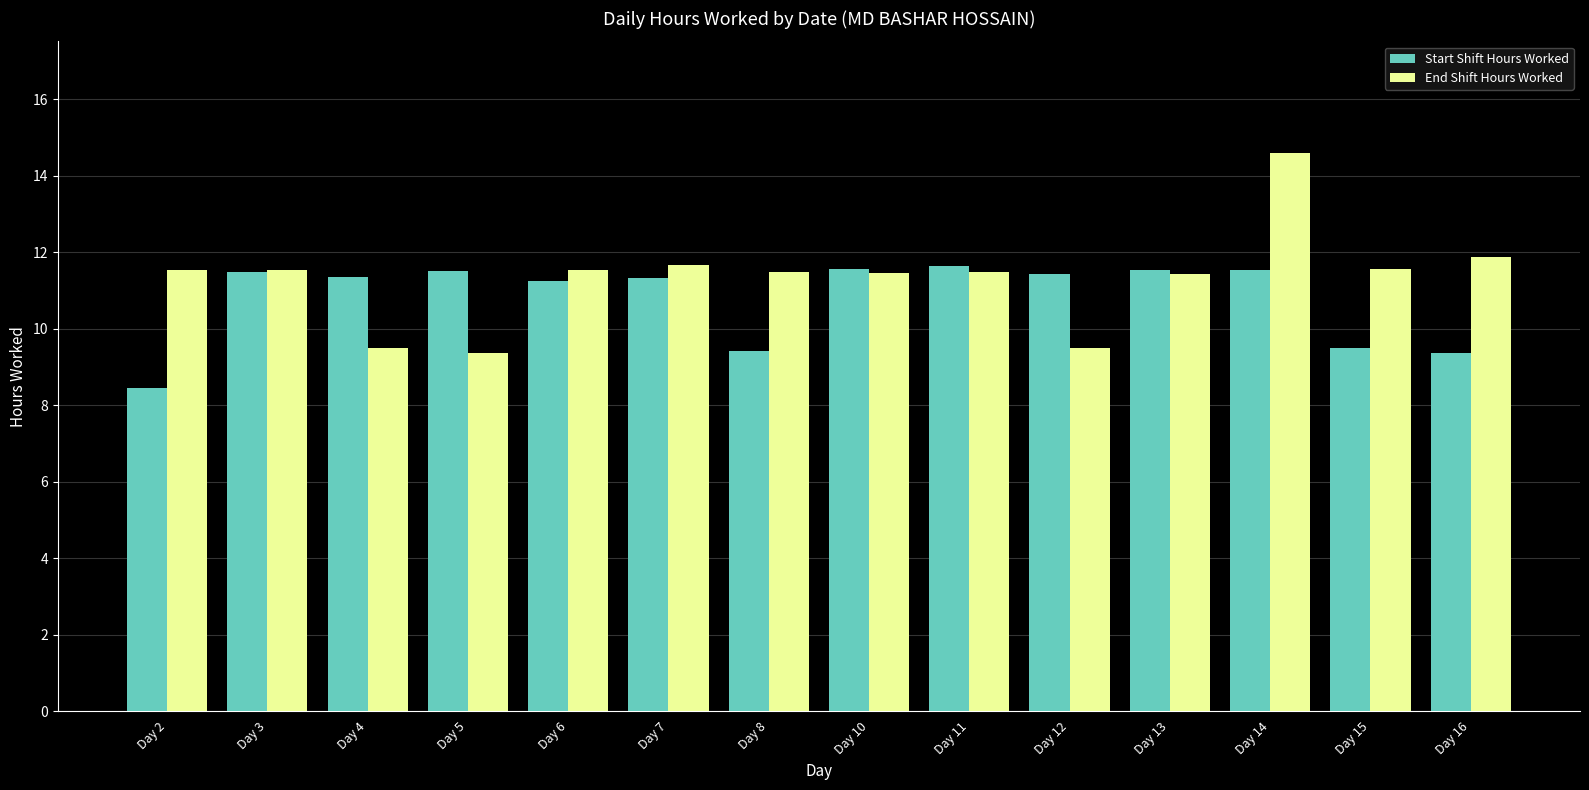

Which series has the widest spread of values?

End Shift Hours Worked